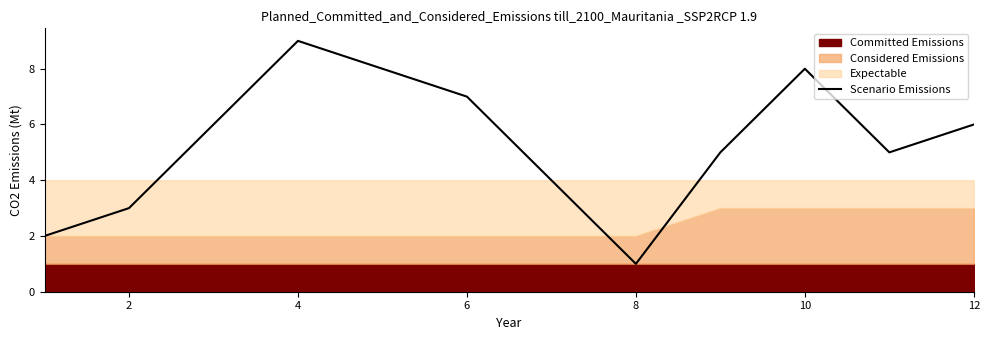

The Scenario Emissions series shows 9 at 4. True or false?

True